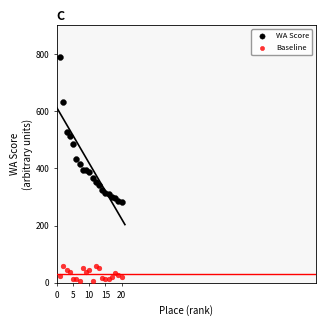

Which series reaches the maximum Y coordinate?

WA Score